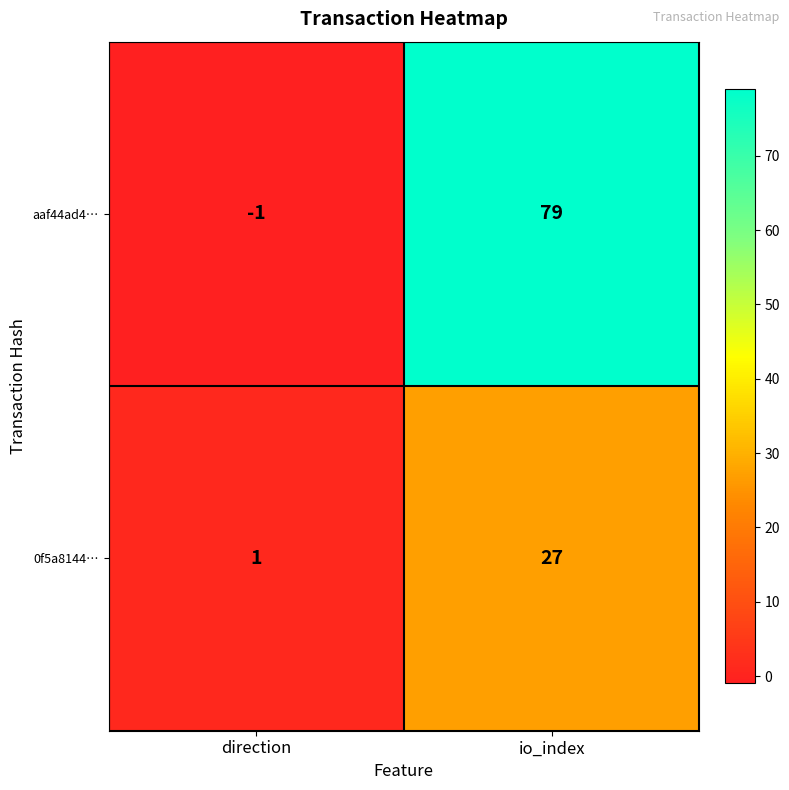

Rank the series by their average value, from lowest to highest.

0f5a8144…, aaf44ad4…